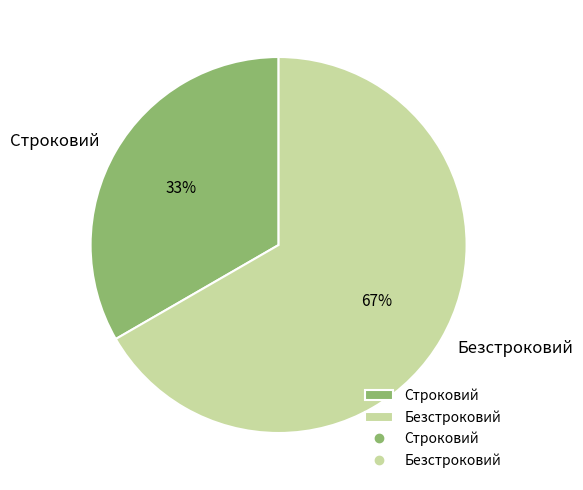

Which category has the biggest portion of the pie?

Безстроковий